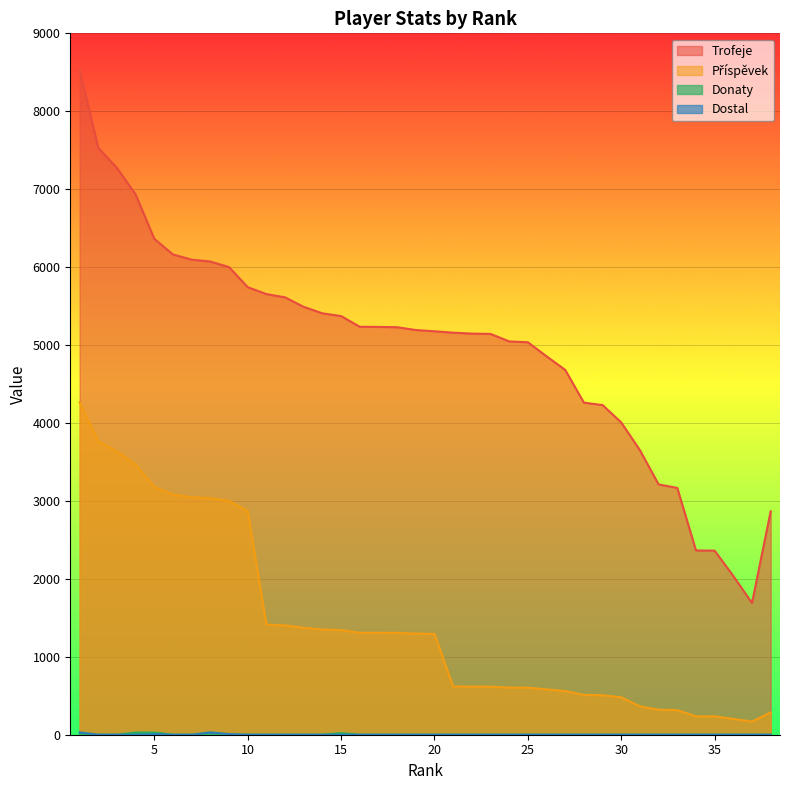

True or false: Příspěvek and Donaty cross at least once.

False